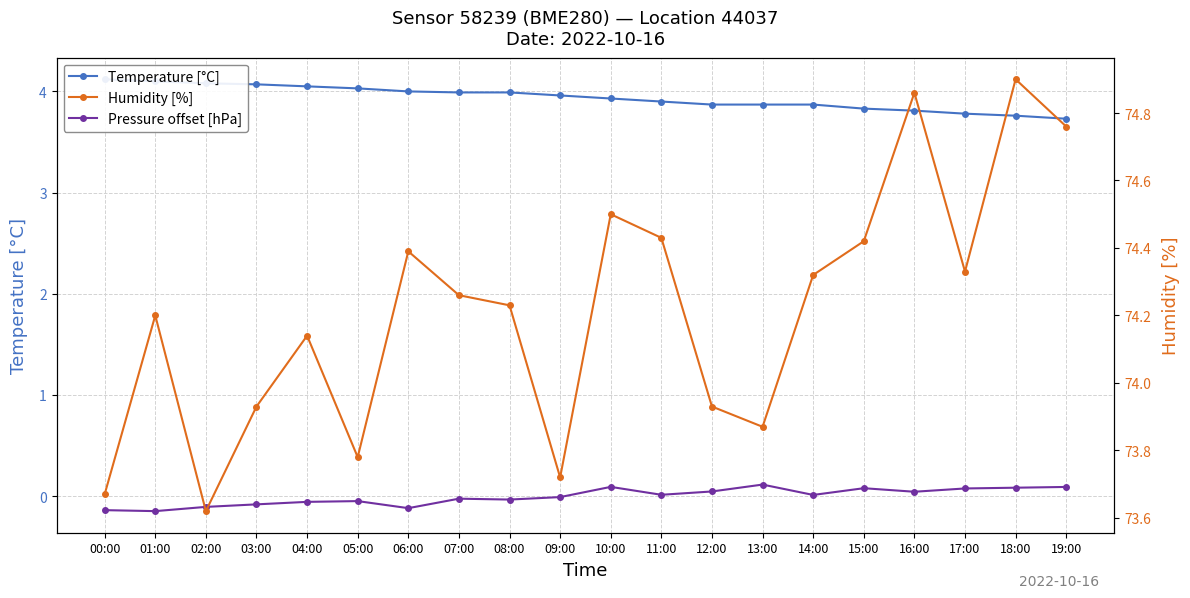

Reading right to left, what are all the values shown in this chart?

Temperature [°C]: 3.7	3.8	3.8	3.8	3.8	3.9	3.9	3.9	3.9	3.9	4.0	4.0	4.0	4.0	4.0	4.0	4.1	4.1	4.1	4.1
Pressure offset [hPa]: 0.1	0.1	0.1	0.0	0.1	0.0	0.1	0.0	0.0	0.1	-0.0	-0.0	-0.0	-0.1	-0.1	-0.1	-0.1	-0.1	-0.1	-0.1
Humidity [%]: 74.8	74.9	74.3	74.9	74.4	74.3	73.9	73.9	74.4	74.5	73.7	74.2	74.3	74.4	73.8	74.1	73.9	73.6	74.2	73.7